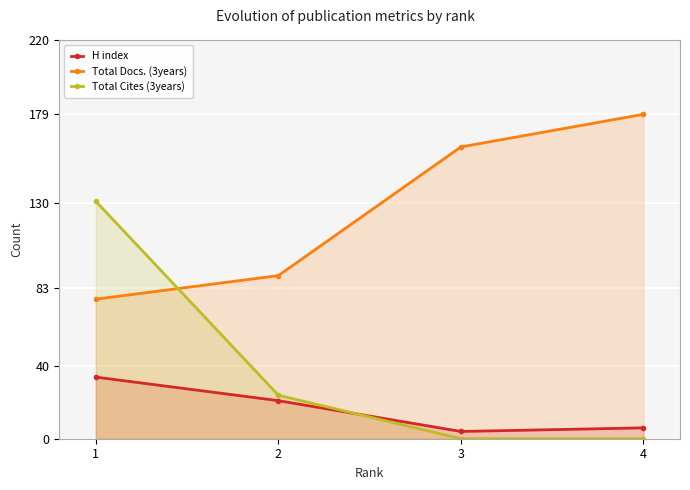

Does the chart display data point markers on the line(s)?

Yes